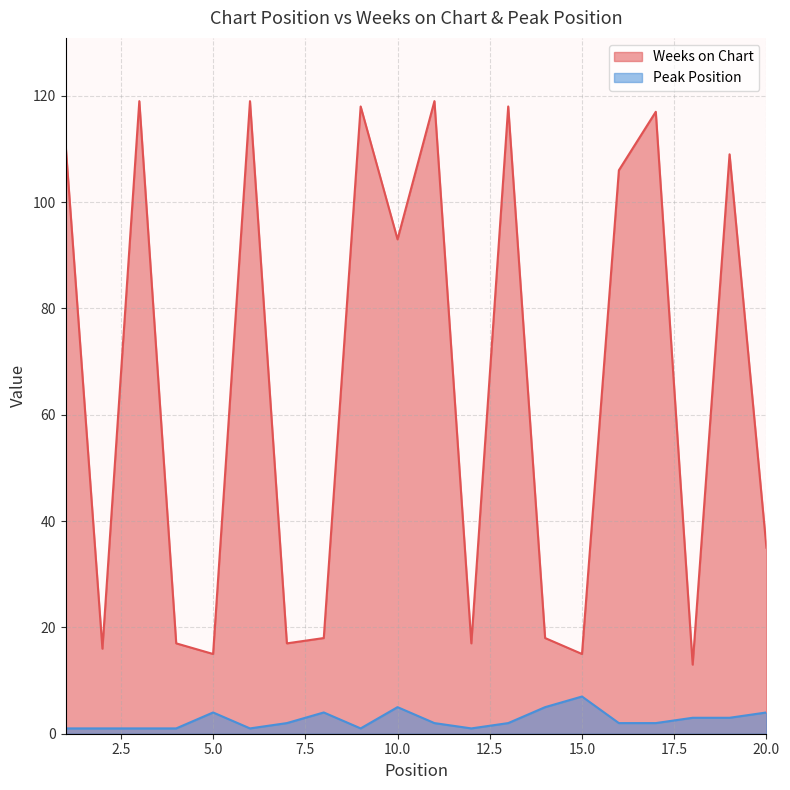

What are all the series names shown in the legend?

Weeks on Chart, Peak Position